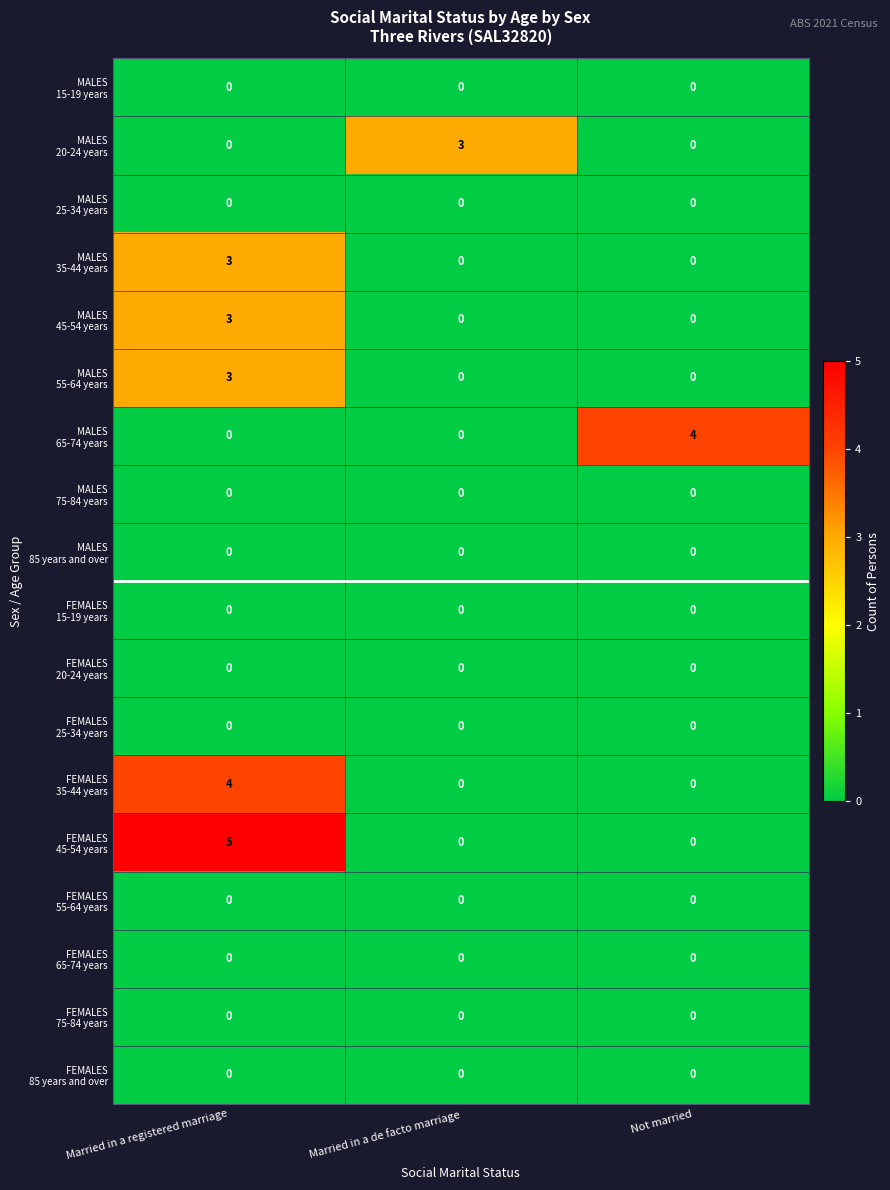

What is the difference between the highest and lowest values at Married in a registered marriage?

5